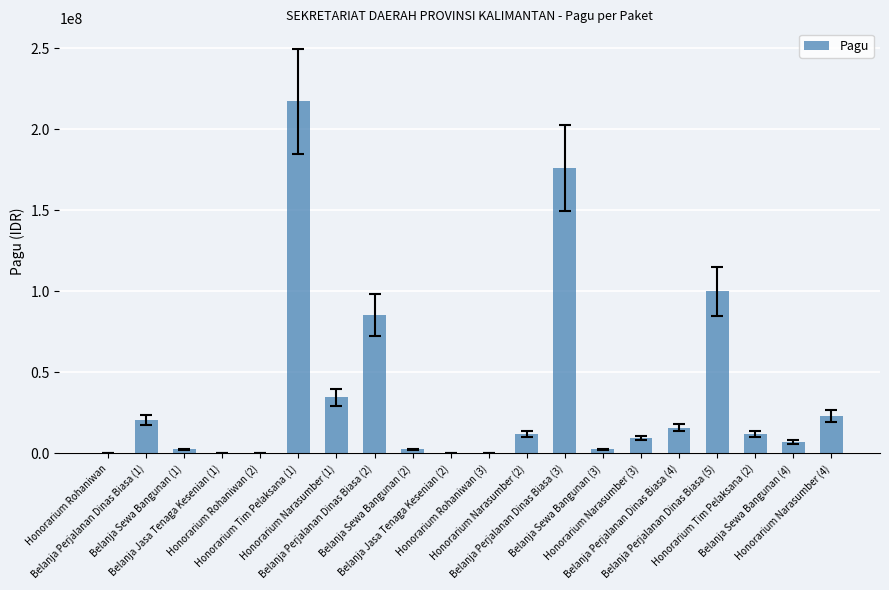

What is the sum of all values?

723083000